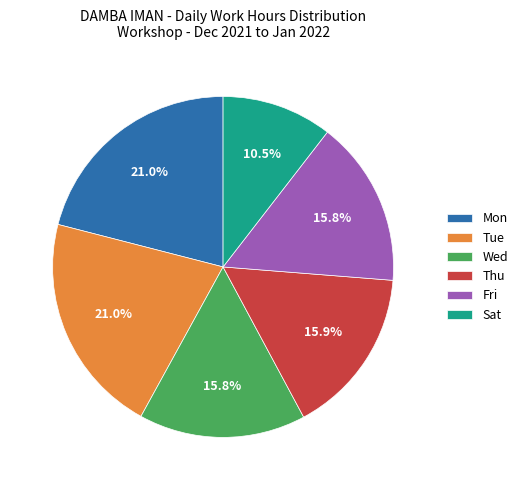

How many slices are in this pie chart?

6